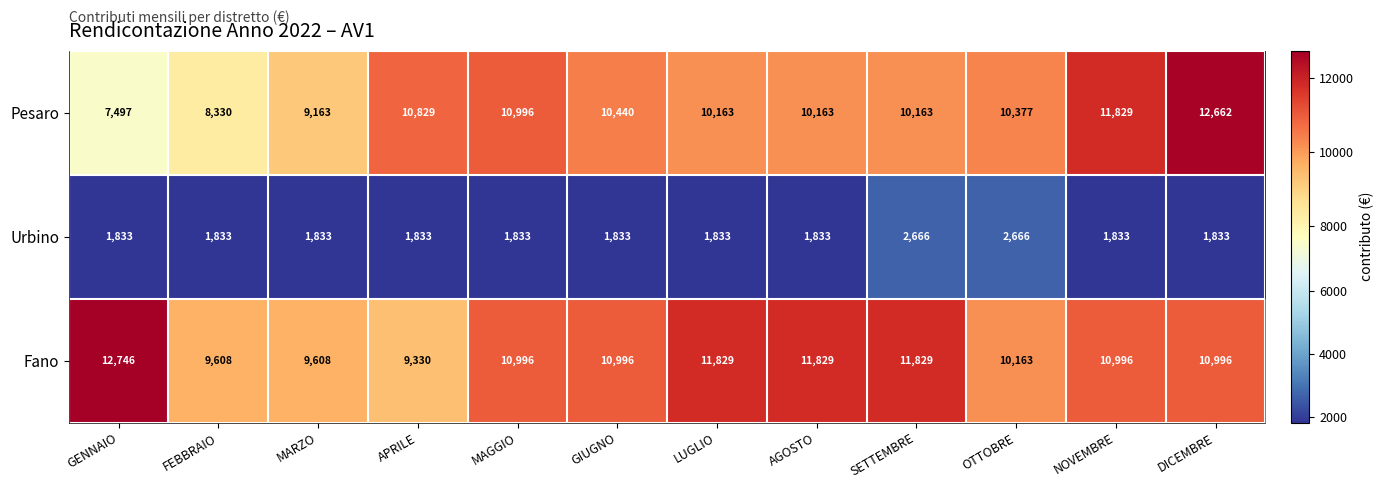

Is it true that Urbino equals 2666 at SETTEMBRE?

True